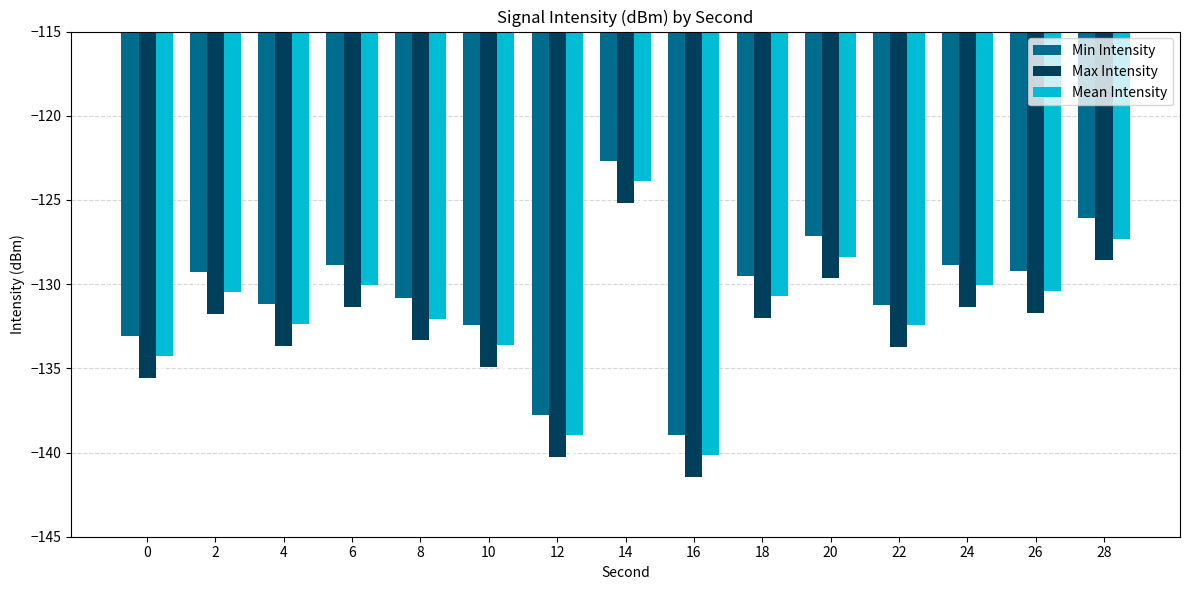

At 8, list the series in order from smallest to largest.

Max Intensity, Mean Intensity, Min Intensity